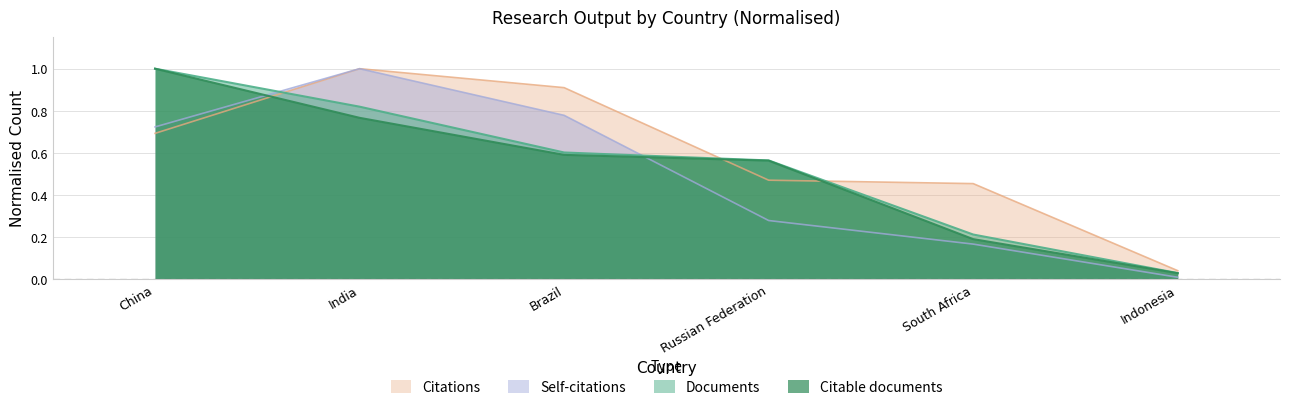

At which category is the sum across all series the highest?

India